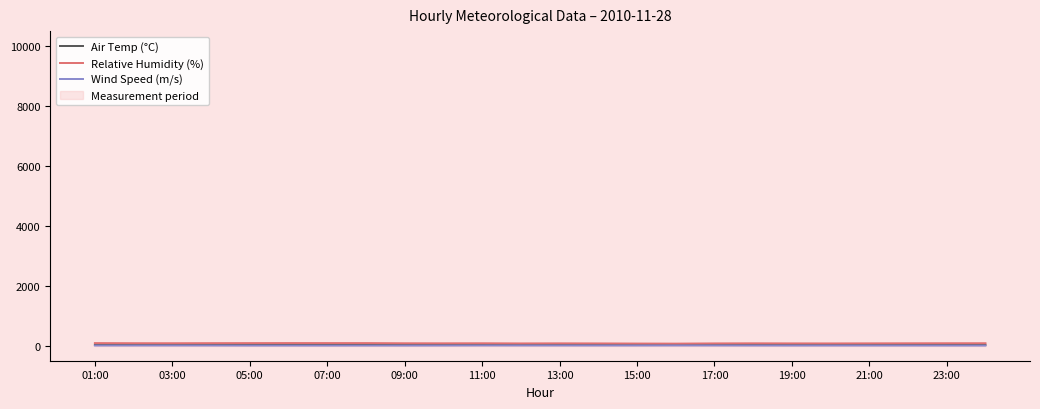

What is the difference between the highest and lowest values at 11:00?

73.3